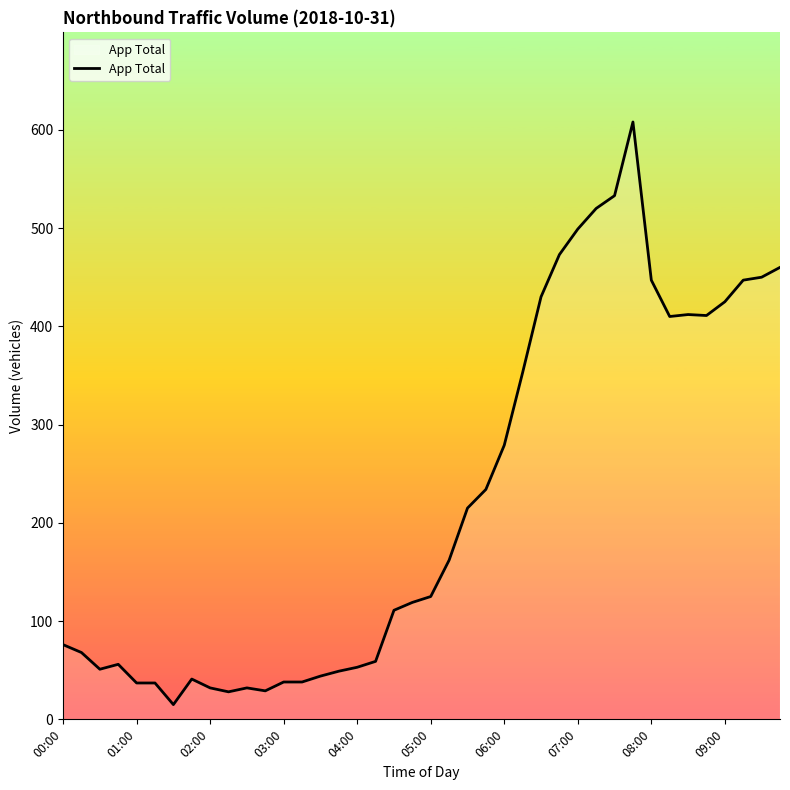

What is the smallest value displayed?

15